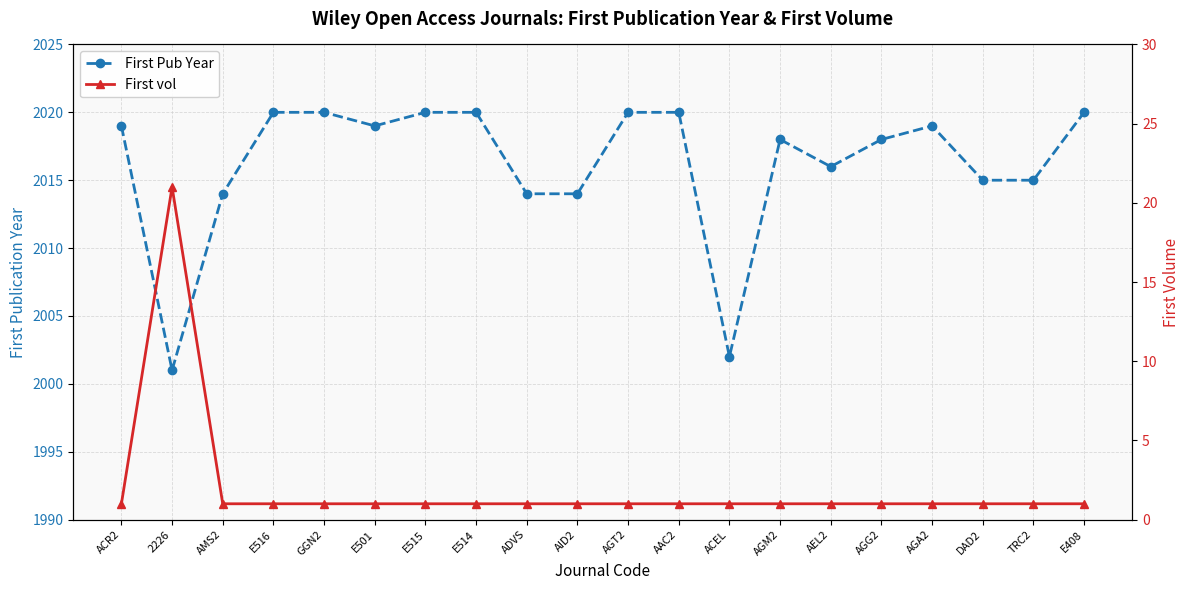

Does the chart have visible grid lines?

Yes